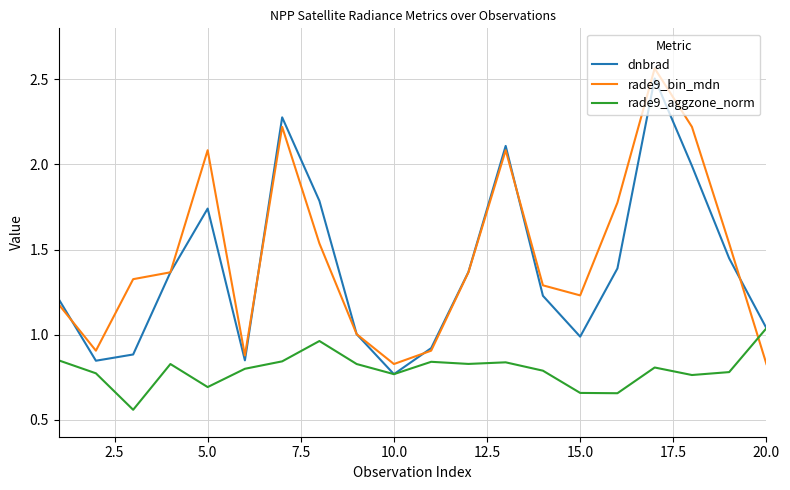

How many intersections are there between rade9_aggzone_norm and rade9_bin_mdn?

1